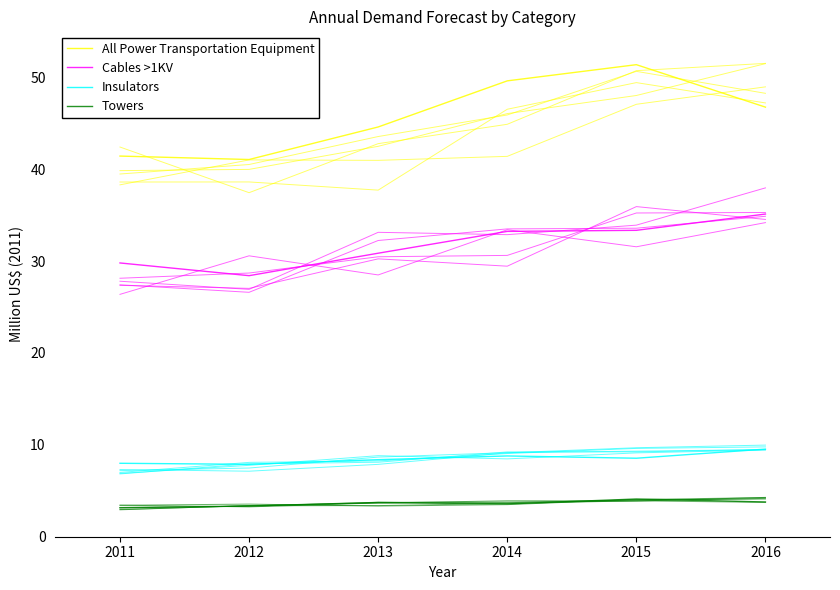

Reading left to right, what are all the values shown in this chart?

All Power Transportation Equipment: 2011=41.4	2012=41.1	2013=44.6	2014=49.6	2015=51.4	2016=46.8
Cables >1KV: 2011=29.8	2012=28.4	2013=30.9	2014=33.2	2015=33.3	2016=35.1
Insulators: 2011=8.0	2012=7.9	2013=8.4	2014=8.8	2015=8.5	2016=9.5
Towers: 2011=3.2	2012=3.3	2013=3.7	2014=3.6	2015=4.1	2016=3.8